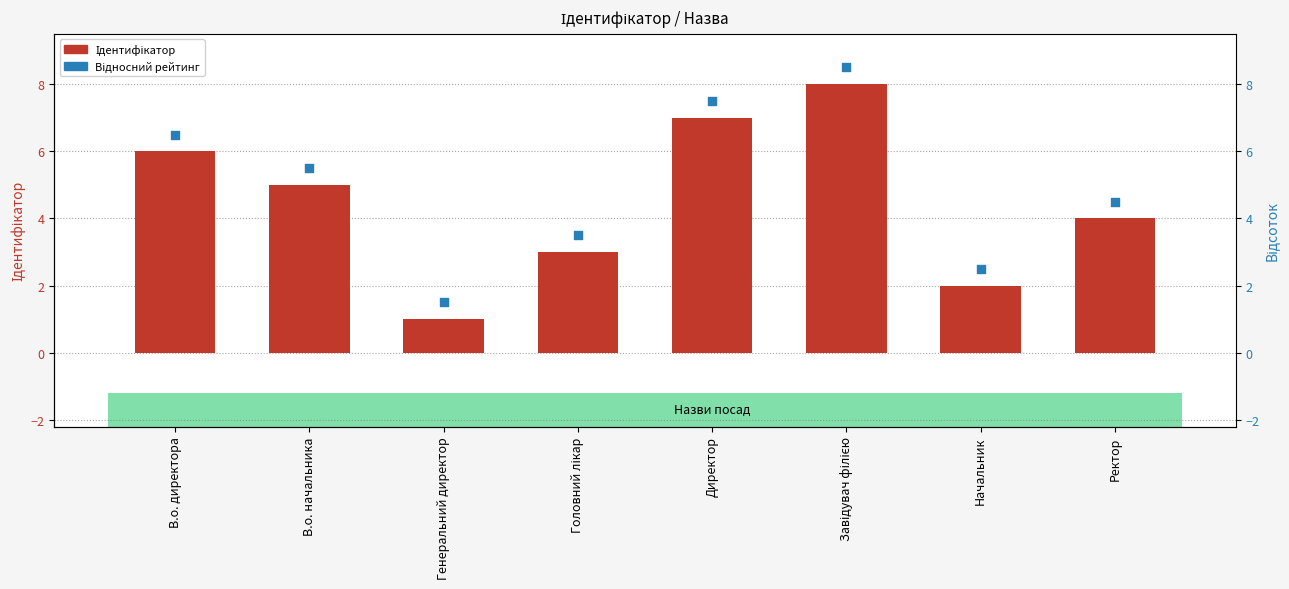

What are all the series names shown in the legend?

Ідентифікатор, Відносний рейтинг